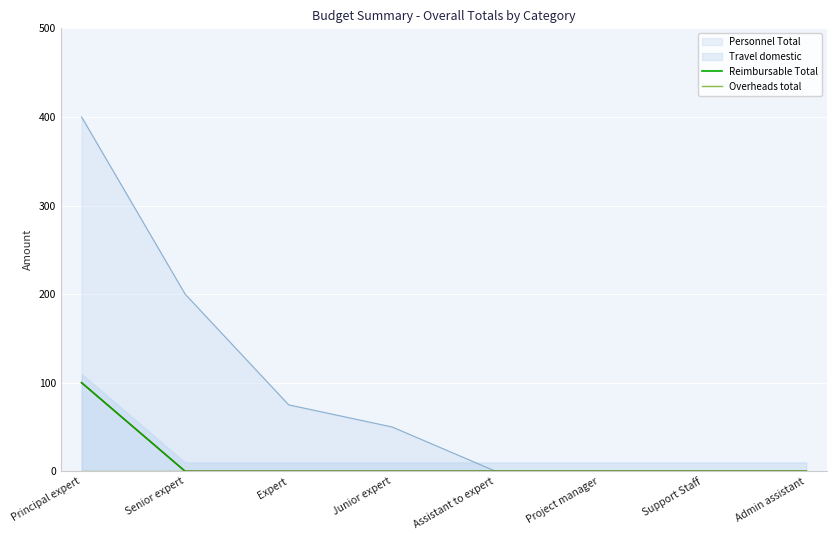

True or false: Overheads total and Reimbursable Total intersect in this chart.

False